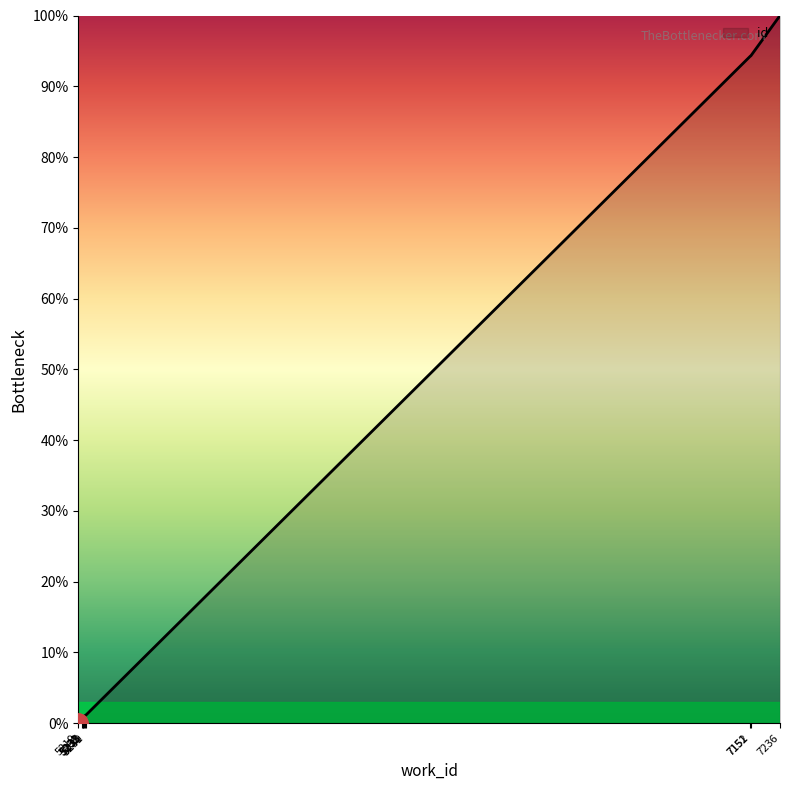

How many lines are shown in the chart?

1